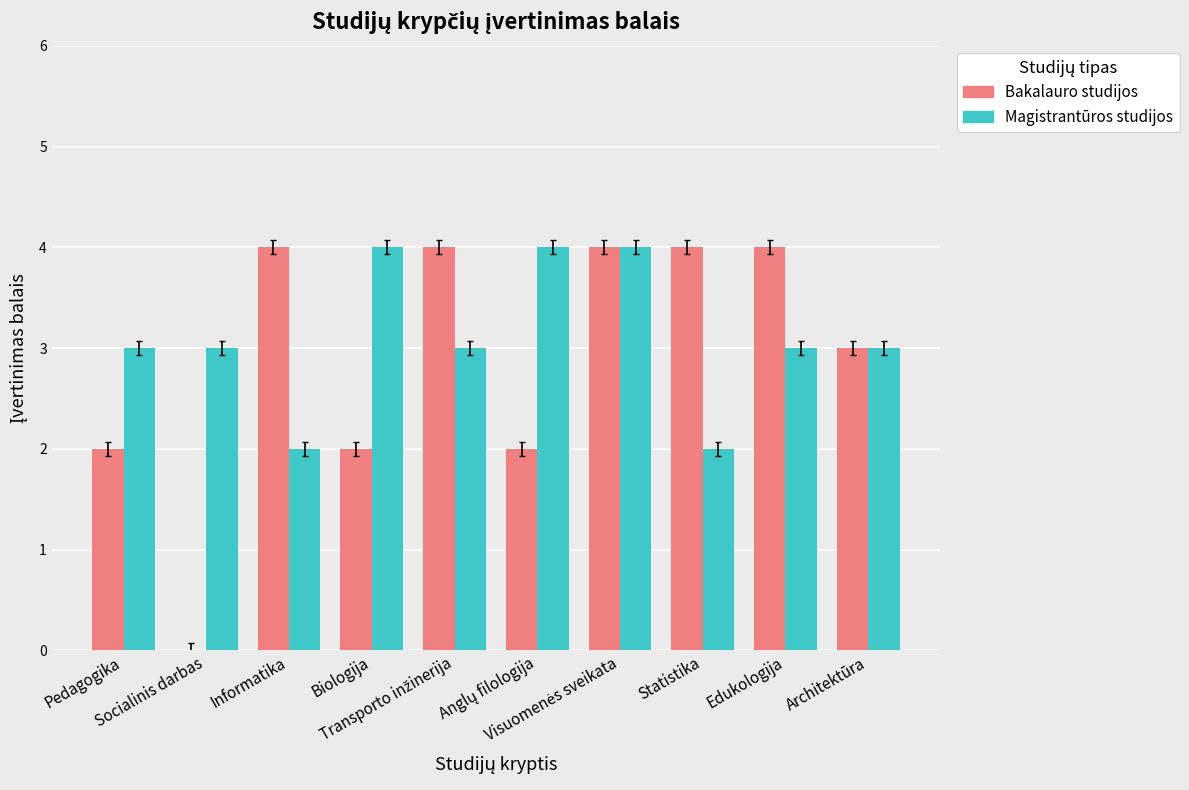

What is the sum of all Bakalauro studijos values?

29